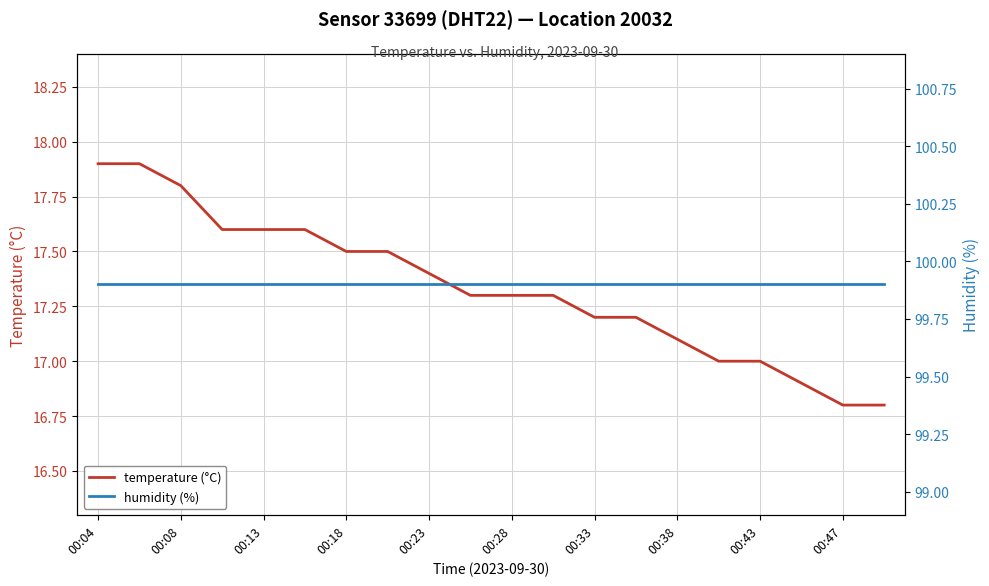

What is the average value of the temperature (°C) series?

17.3